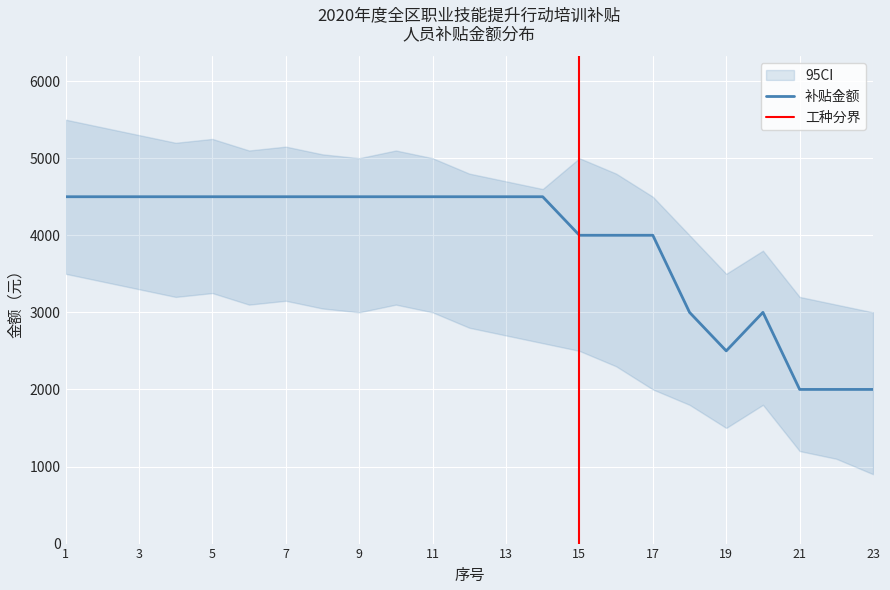

How many data points in CI_upper are above 5000?

9